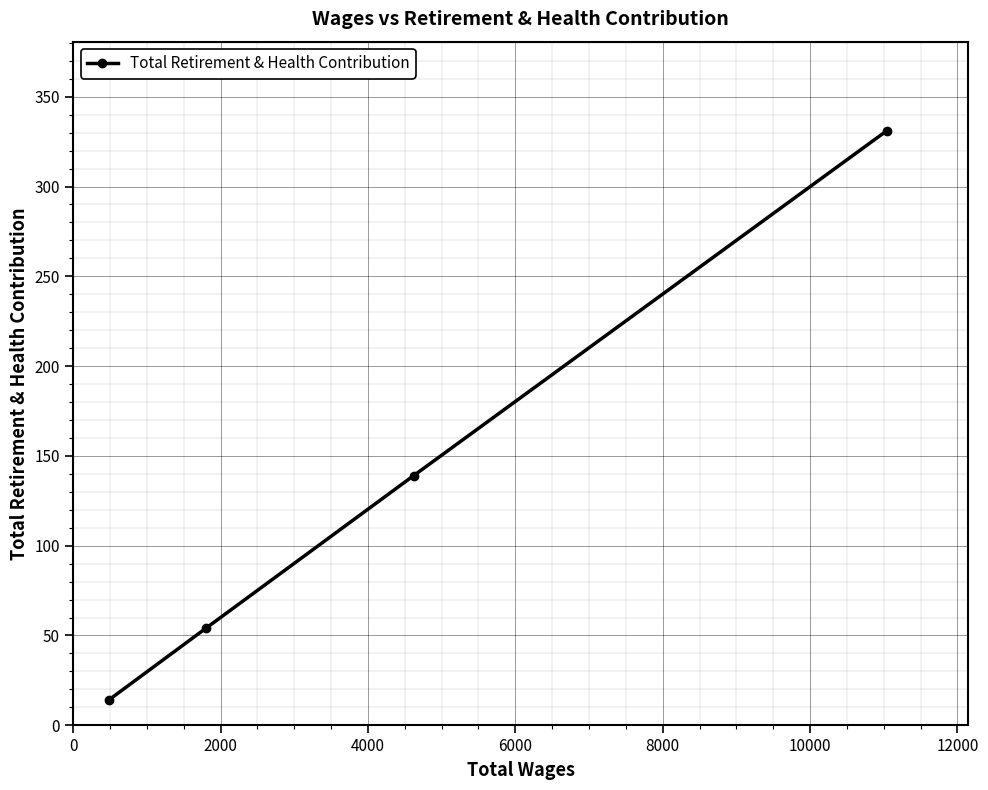

What is the value of the 1st point from the left?

14